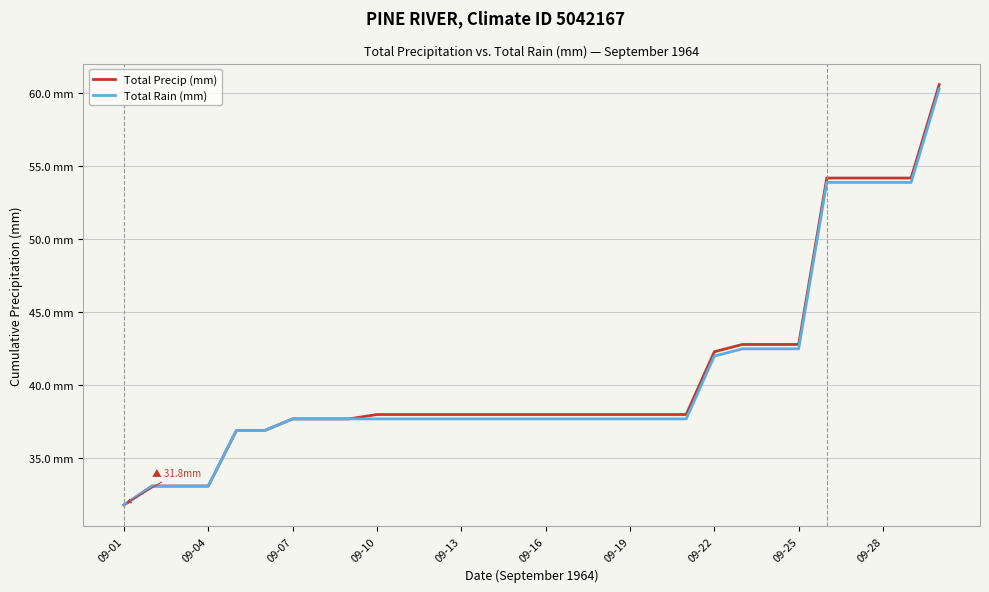

Does the chart have visible grid lines?

Yes